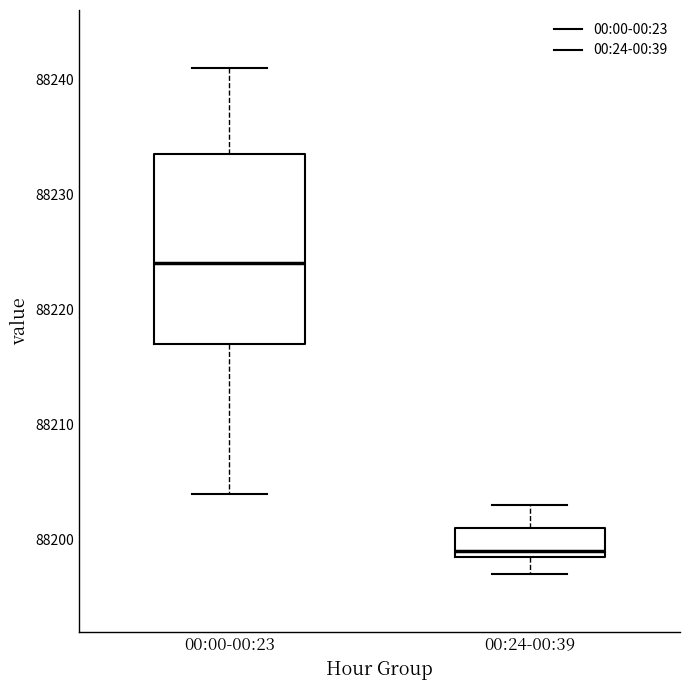

Where does the lower whisker of the box for 00:24-00:39 end on the y-axis? The values are not printed on the chart, so give them approximately, as read against the axis.

88197